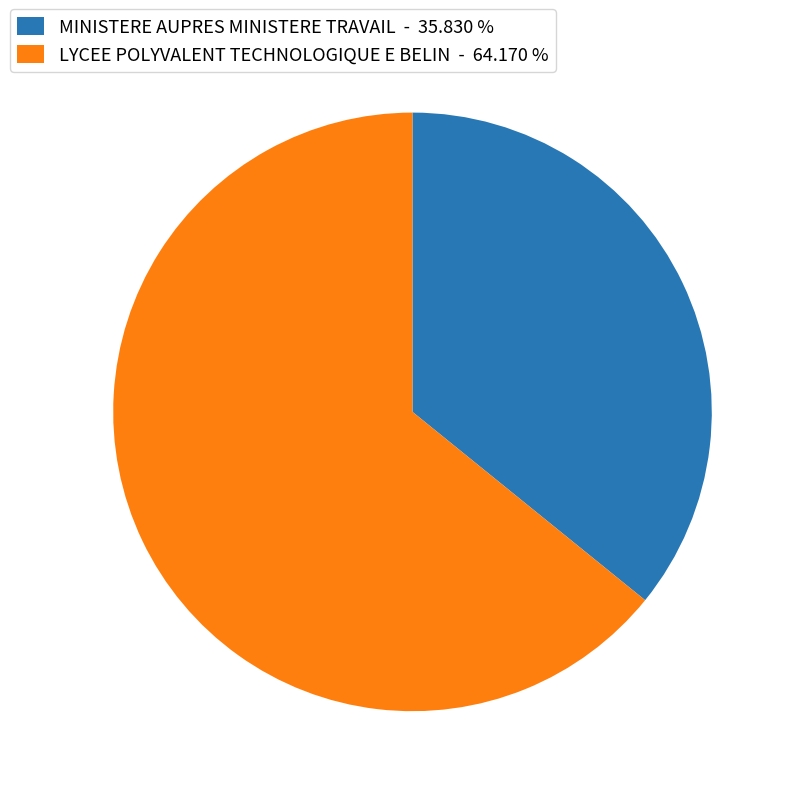

What is the ratio of the value at MINISTERE AUPRES MINISTERE TRAVAIL - 35.830 % to the value at LYCEE POLYVALENT TECHNOLOGIQUE E BELIN - 64.170 %?

0.6